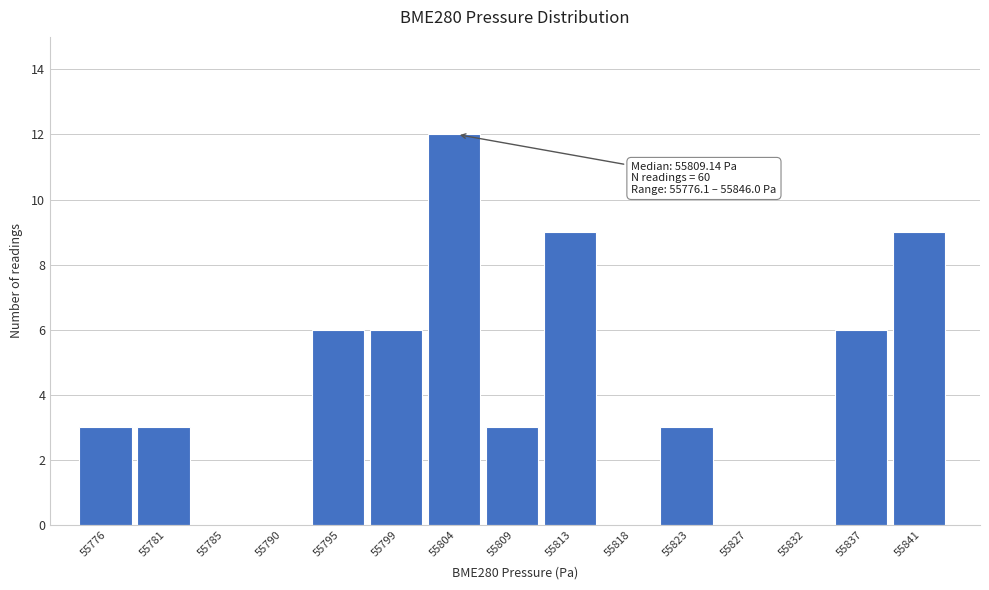

Reading right to left, what are all the values shown in this chart?

55841=9	55837=6	55832=0	55827=0	55823=3	55818=0	55813=9	55809=3	55804=12	55799=6	55795=6	55790=0	55785=0	55781=3	55776=3